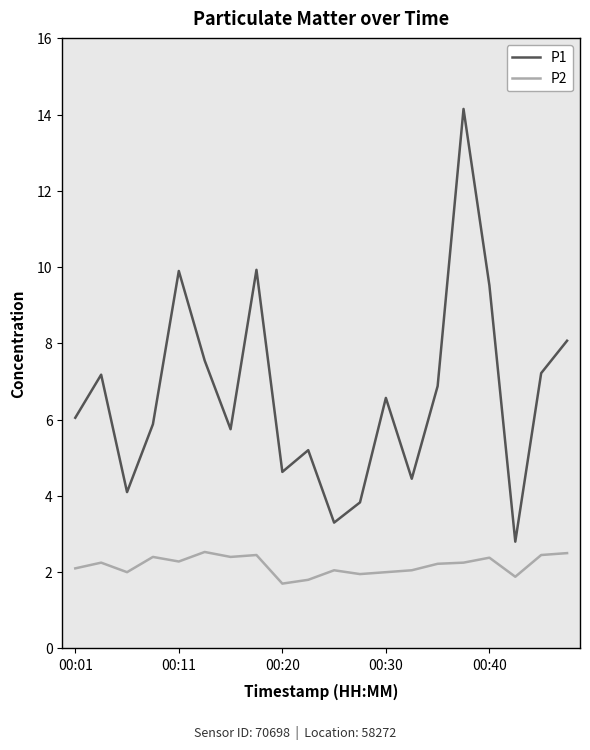

What is the smallest value displayed?

1.7